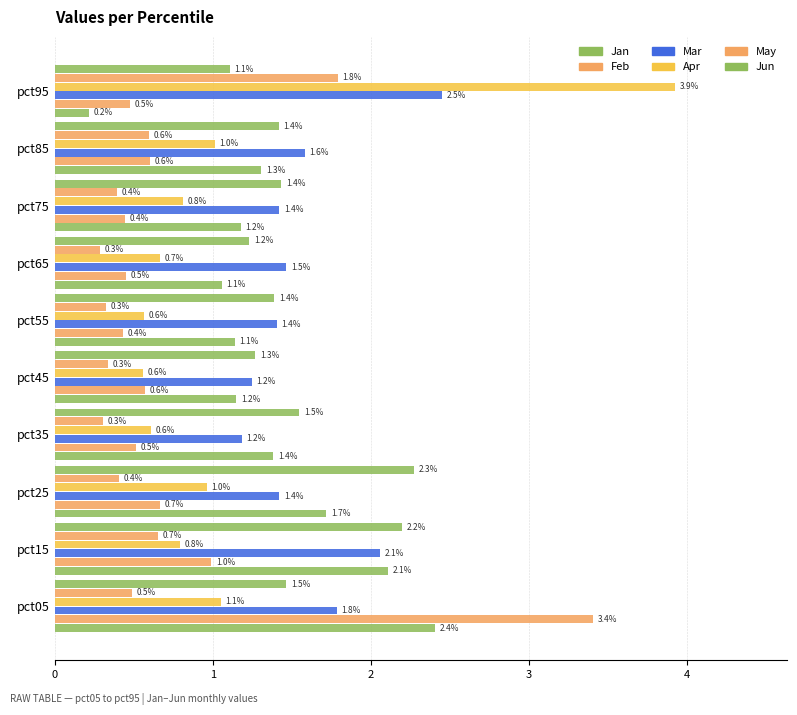

How many data points does each series have?

10